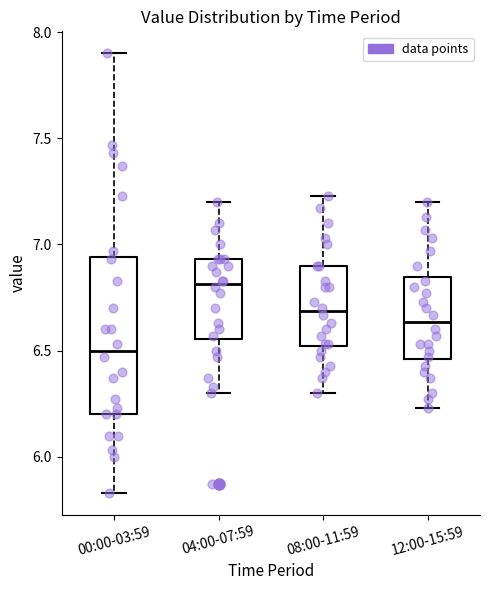

Reading left to right, read every box against the y-axis: the position of its median line, the range the box covers, and the ends of its whiskers. The values are not printed on the chart, so give them approximately, as read against the axis.

00:00-03:59: median 6.50, box 6.20 to 6.95, whiskers 5.85 to 7.90
04:00-07:59: median 6.80, box 6.55 to 6.95, whiskers 6.30 to 7.20
08:00-11:59: median 6.70, box 6.50 to 6.90, whiskers 6.30 to 7.25
12:00-15:59: median 6.65, box 6.45 to 6.85, whiskers 6.25 to 7.20